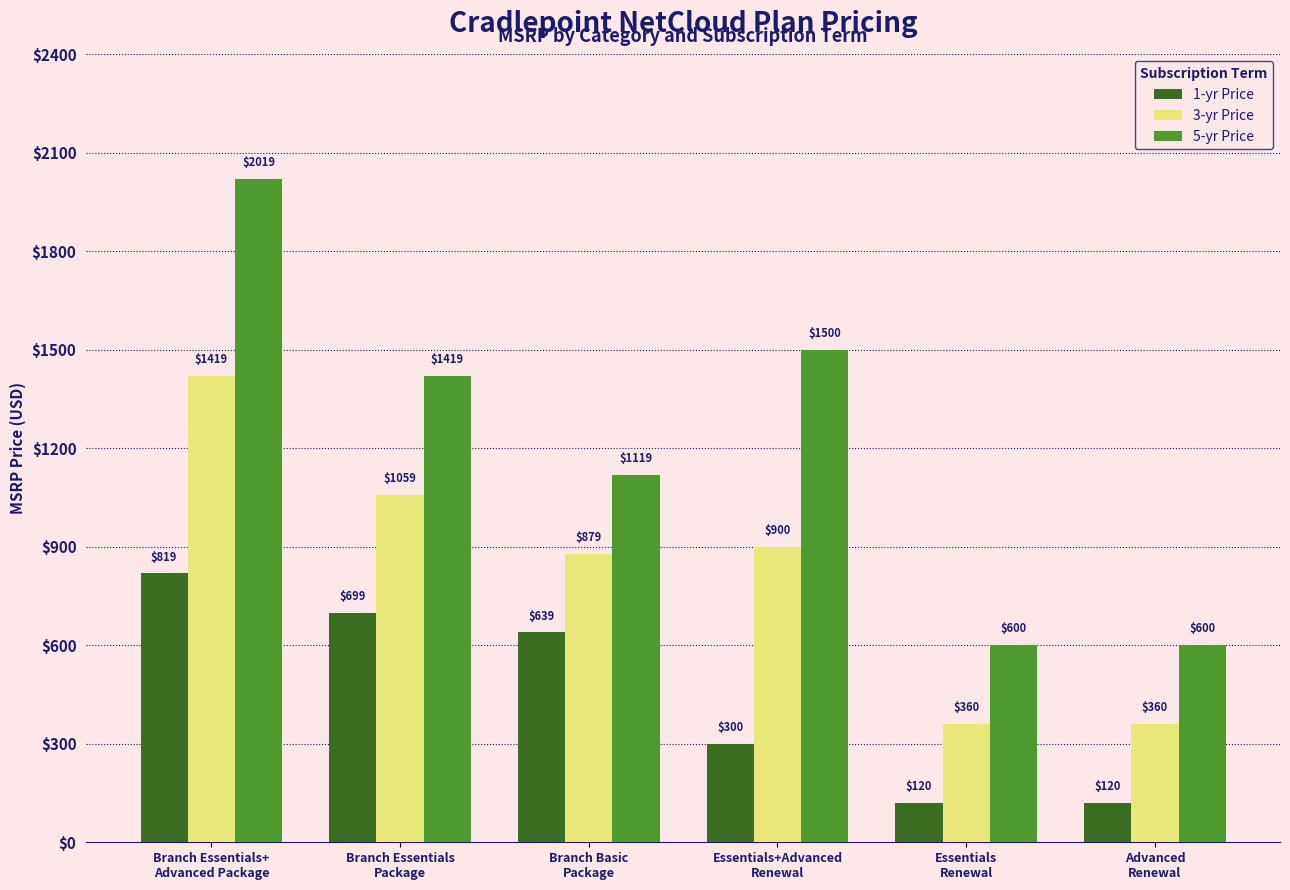

What is the sum of all 3-yr Price values?

4977